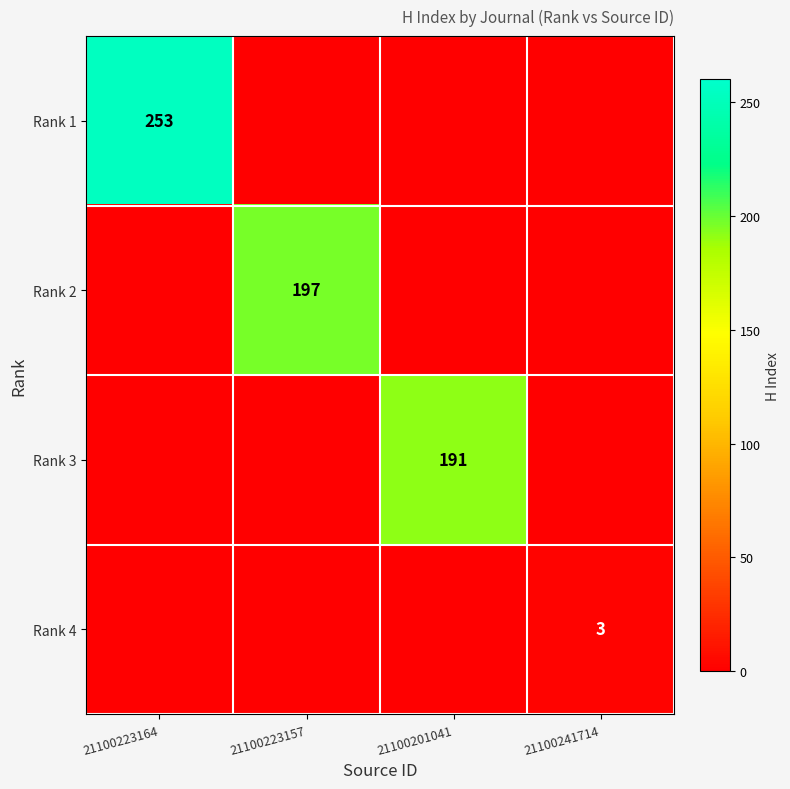

True or false: Rank 3 has a value of 76 at 21100201041.

False